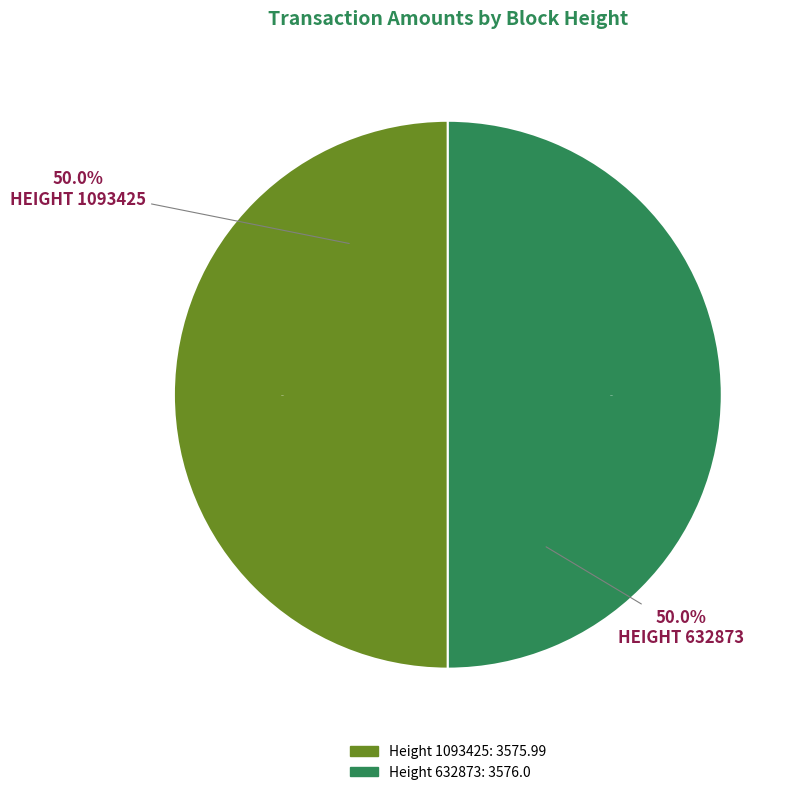

Count the number of slices in the pie.

2